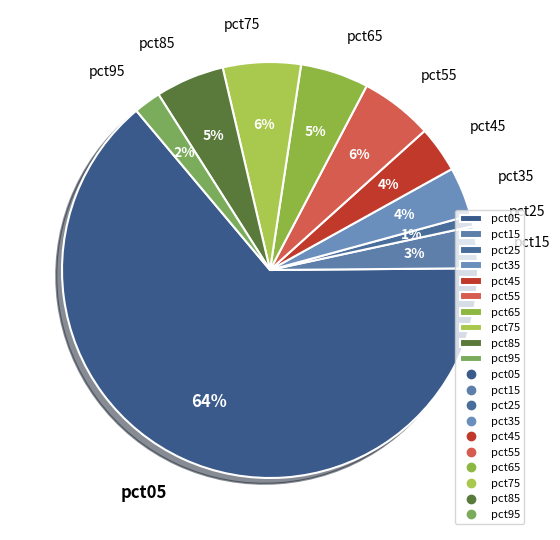

True or false: pct95 accounts for 2% of the total.

True